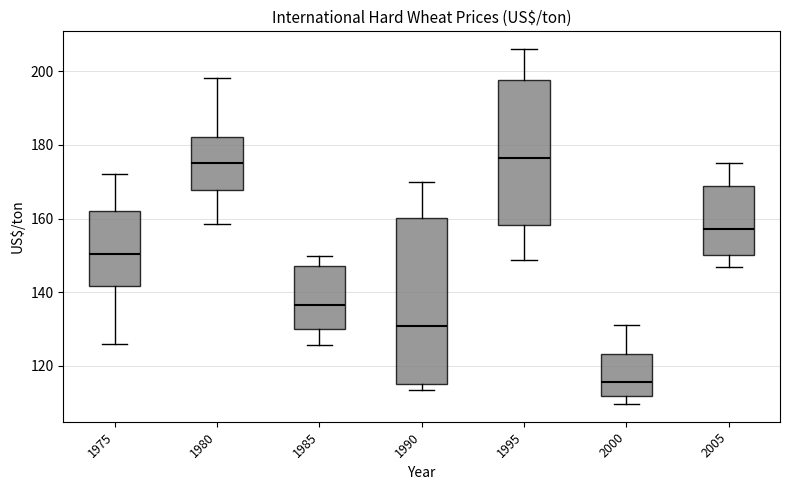

Reading left to right, transcribe this box plot: for each box, give where its median line is, the range the box spans, and where its two whiskers end, as read against the y-axis. The values are not printed on the chart, so give them approximately, as read against the axis.

1975: median 150, box 142 to 162, whiskers 126 to 172
1980: median 174, box 168 to 182, whiskers 158 to 198
1985: median 136, box 130 to 148, whiskers 126 to 150
1990: median 130, box 114 to 160, whiskers 114 (just below the box's lower edge) to 170
1995: median 176, box 158 to 198, whiskers 148 to 206
2000: median 116, box 112 to 124, whiskers 110 to 132
2005: median 158, box 150 to 168, whiskers 146 to 176